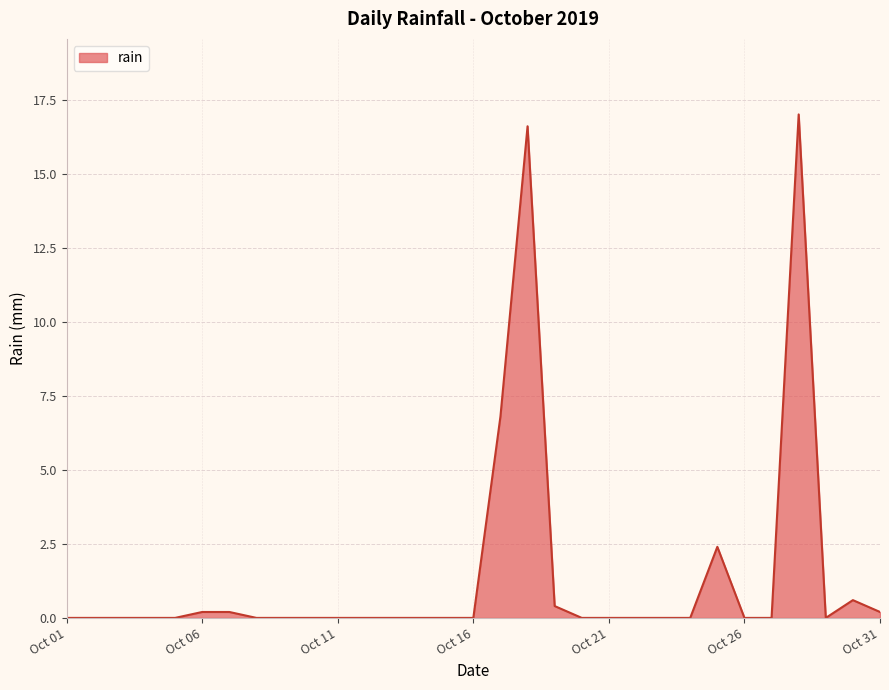

What is the difference between the maximum and minimum values?

17.0